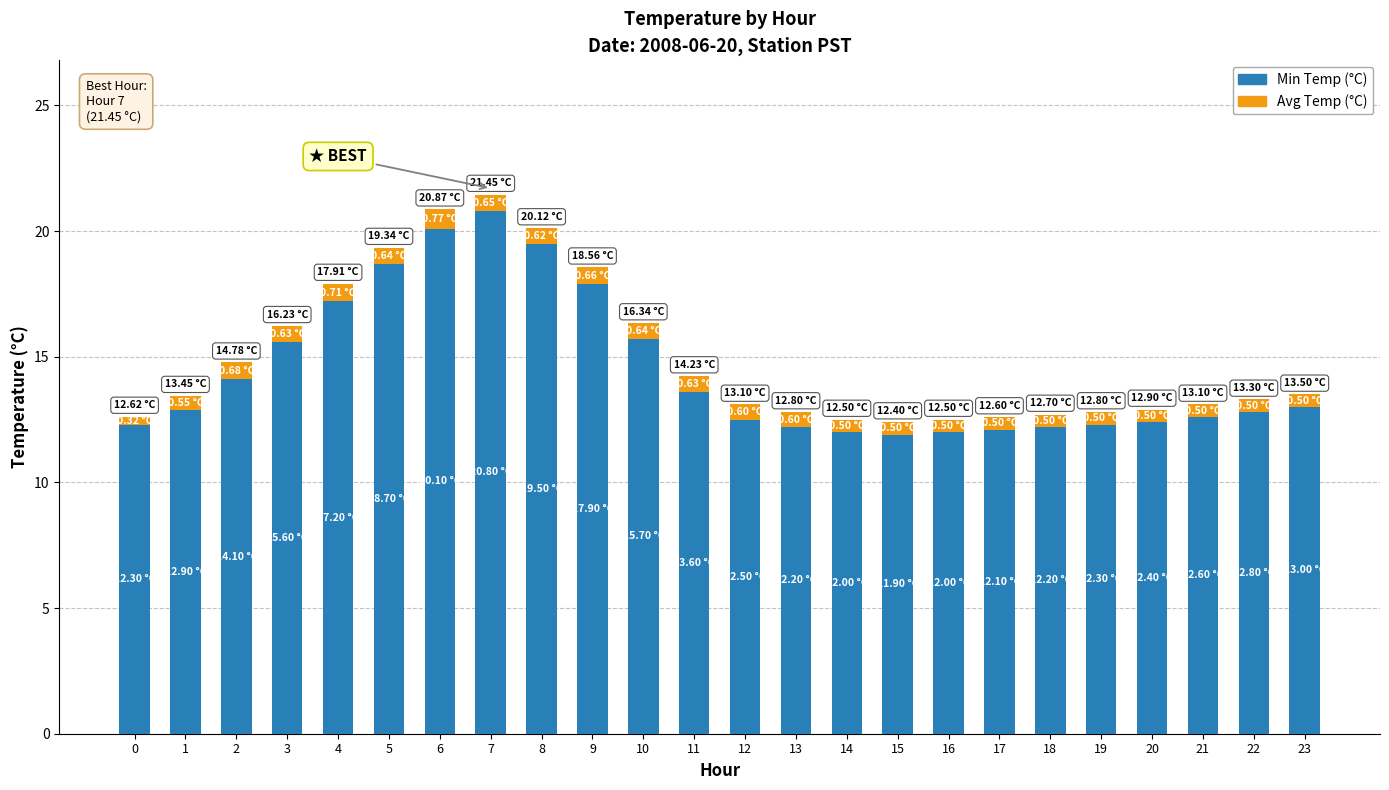

What is the sum of the Min Temp (°C) values at 16 and 9?

29.9